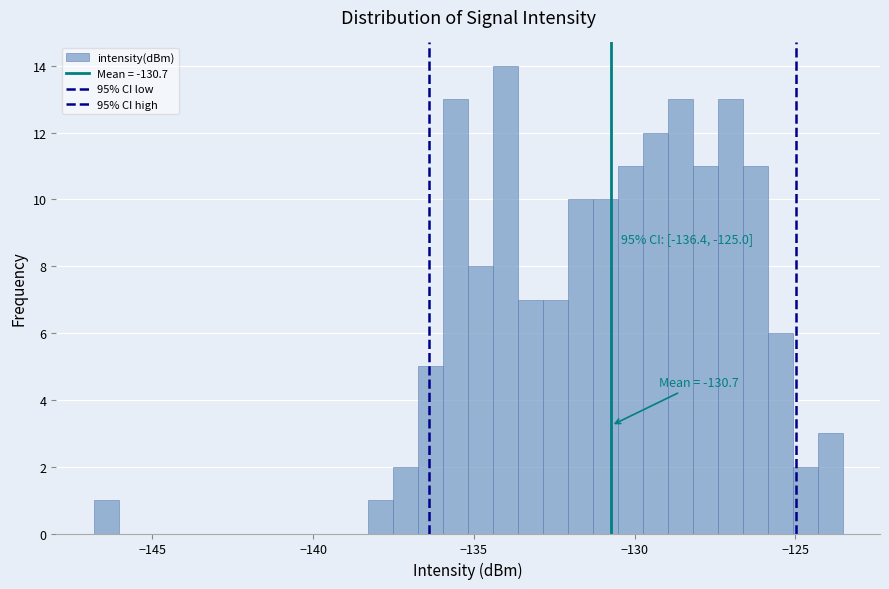

Read against the x-axis, roughly where is the centre of the tallest bar?

-134.0